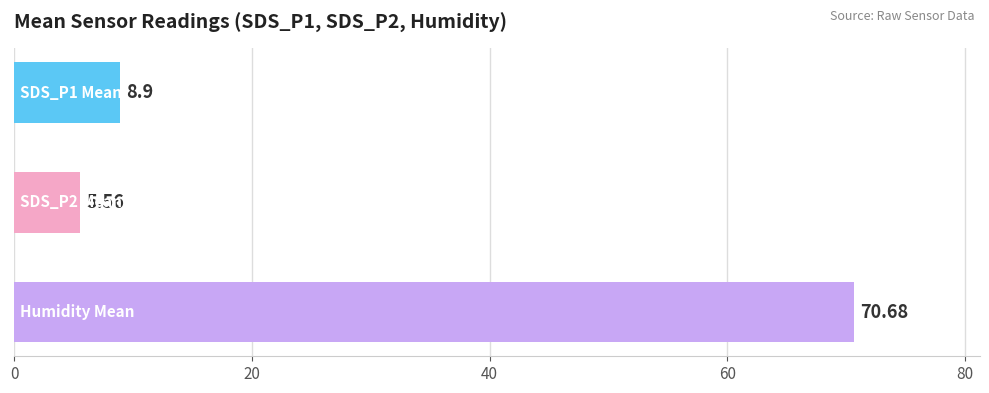

Which series has the largest total across all categories?

Avg Humidity